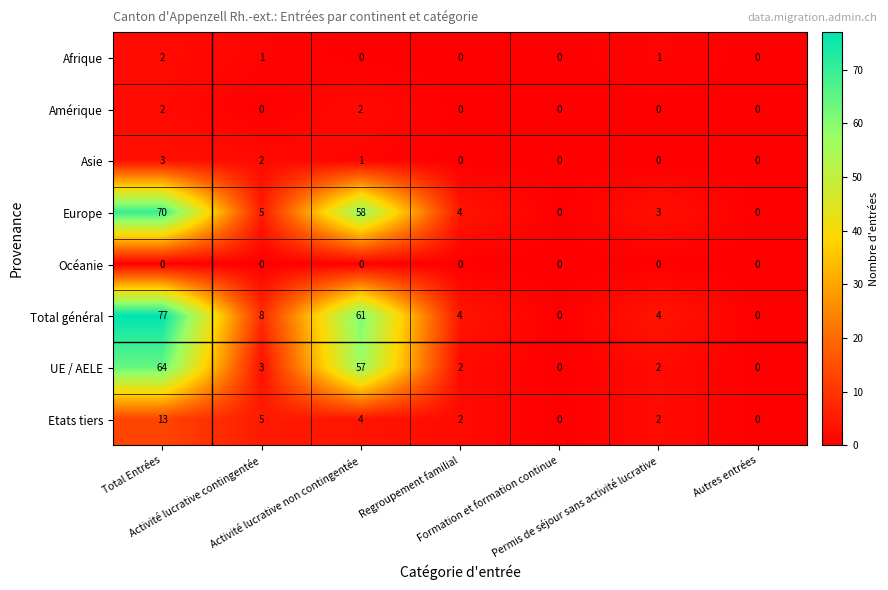

Which series has the largest total across all categories?

Total général